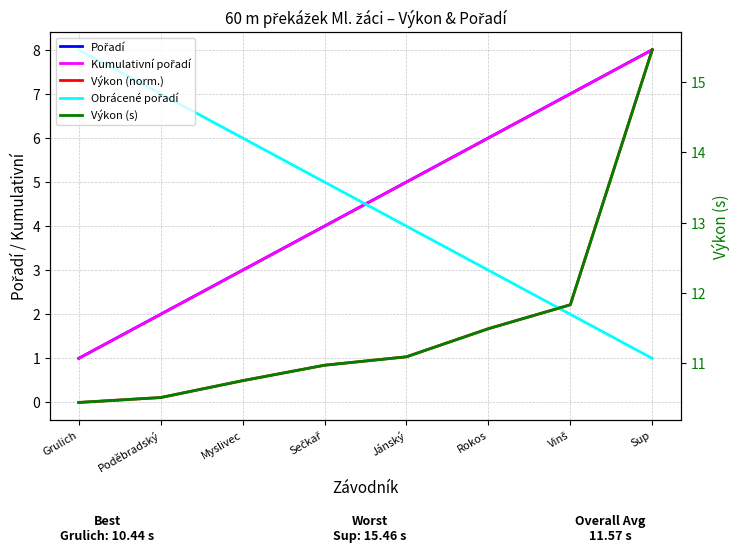

True or false: Výkon (s) and Pořadí intersect in this chart.

False